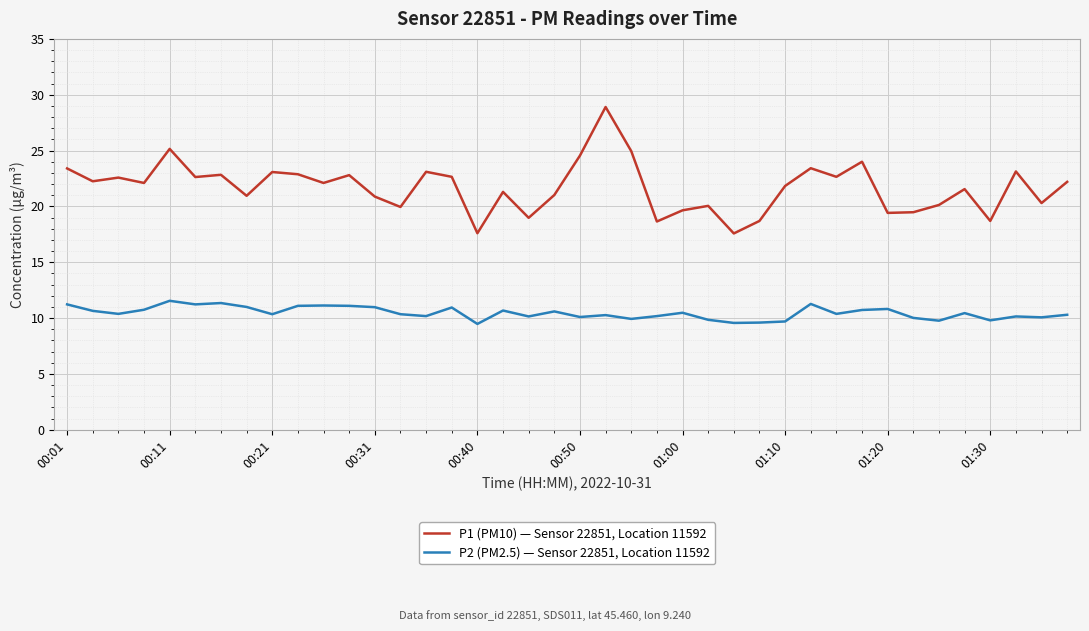

Rank the series by their maximum value, from lowest to highest.

P2 (PM2.5) — Sensor 22851, Location 11592, P1 (PM10) — Sensor 22851, Location 11592